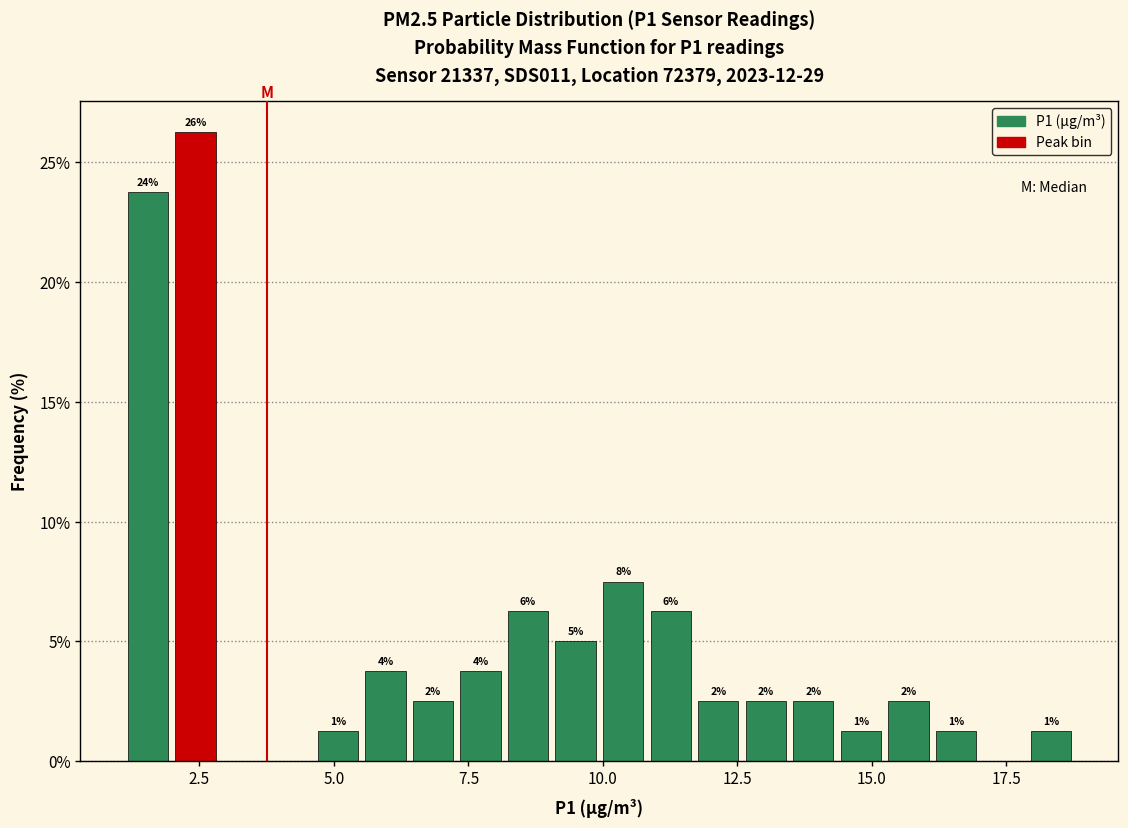

Read against the x-axis, roughly where is the centre of the tallest bar?

2.5